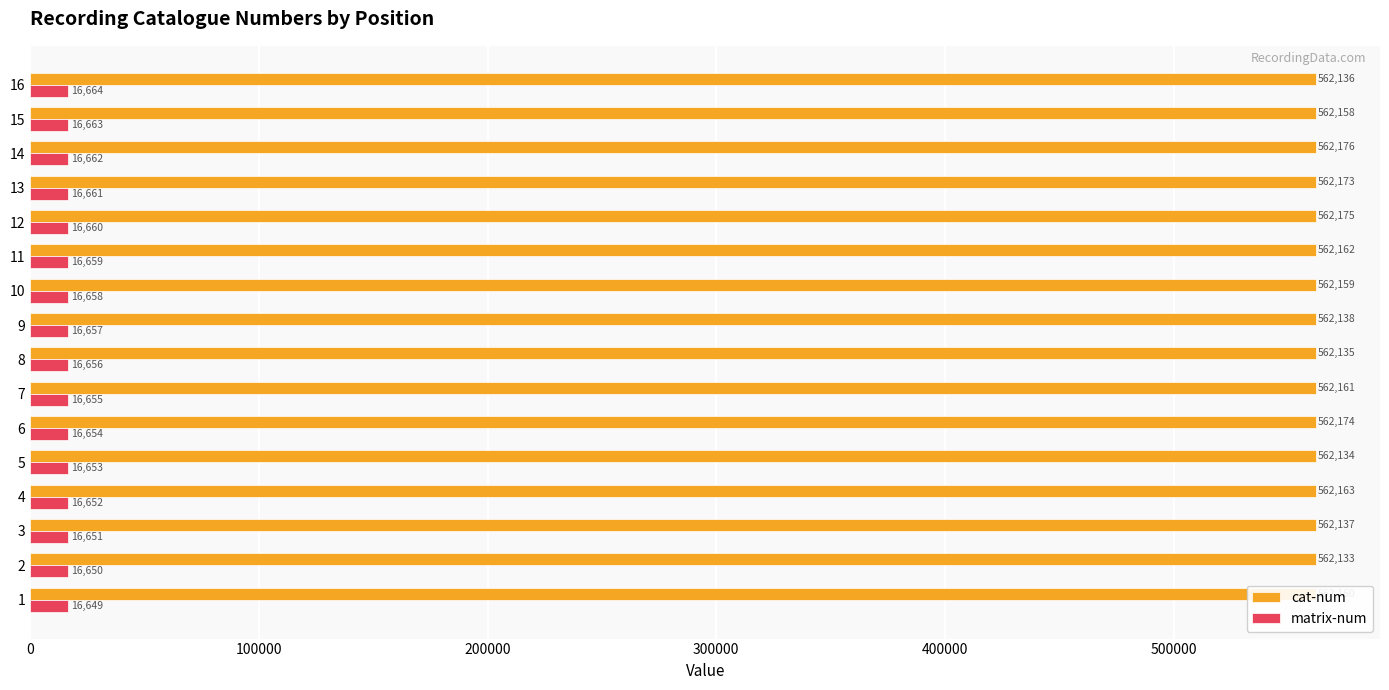

What is the greatest value displayed?

562176